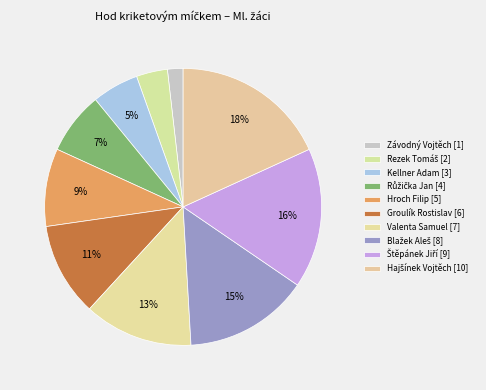

How many slices are in this pie chart?

10